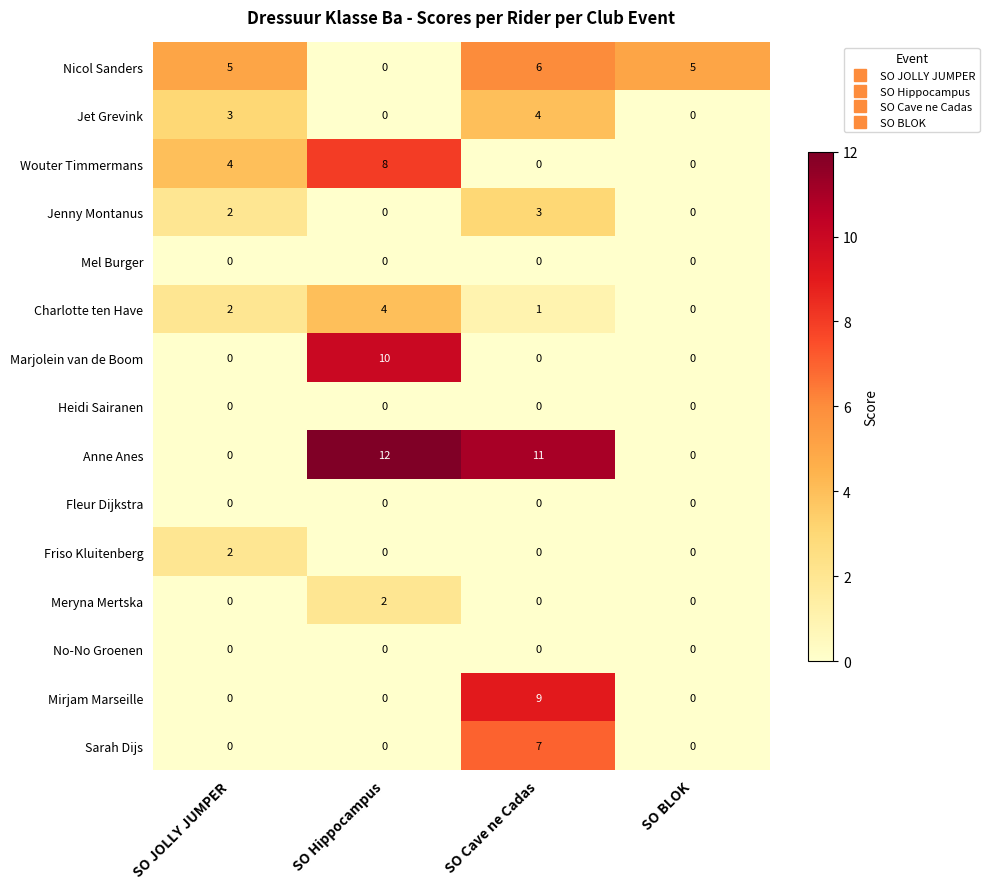

At which label does Jenny Montanus reach its peak?

SO Cave ne Cadas